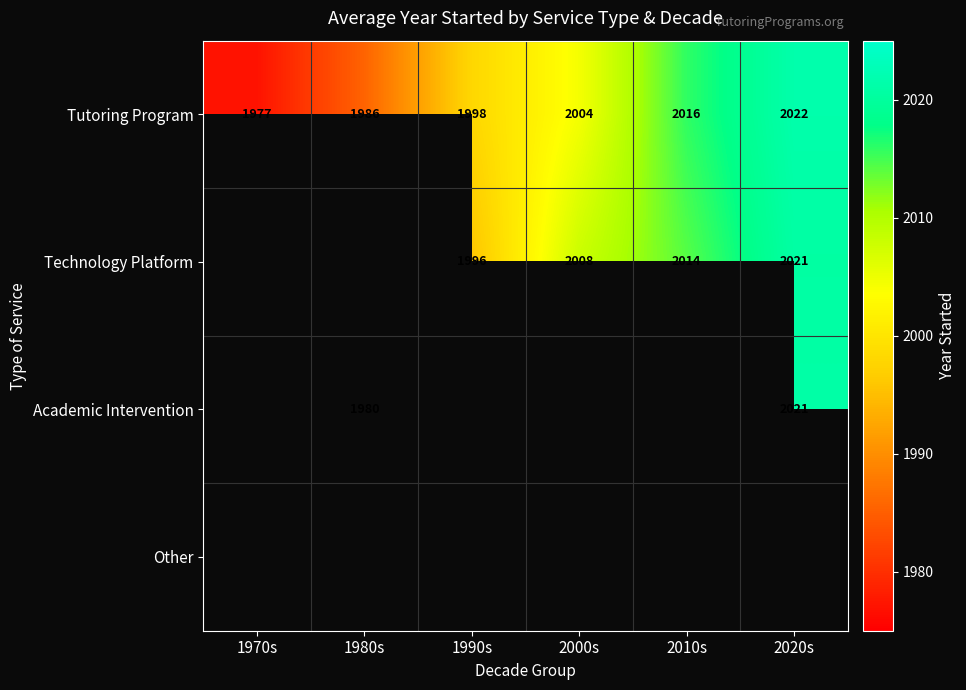

What is the difference between the Tutoring Program values at 1970s and 1980s?

9